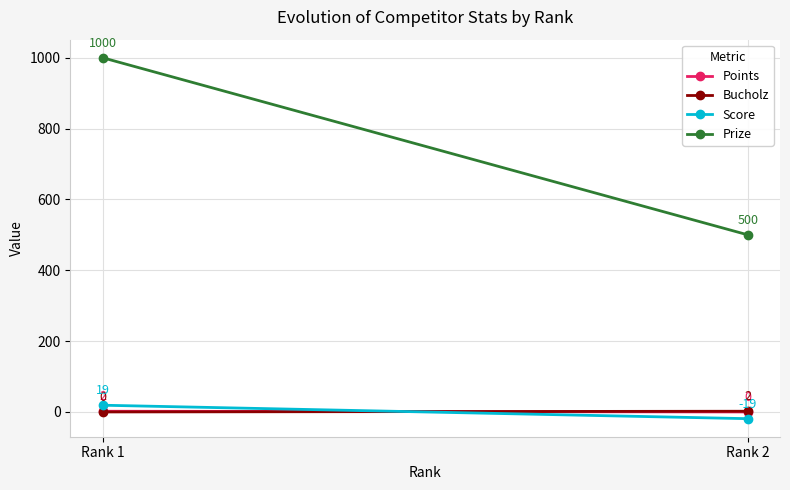

What is the spread (max minus min) of values at Rank 2?

519